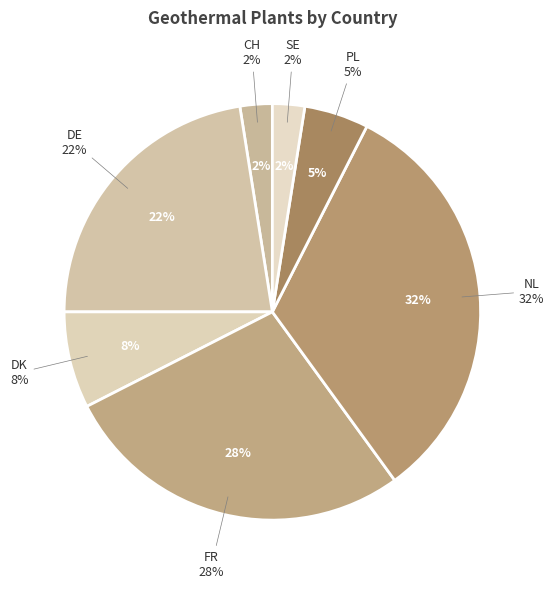

Is it true that FR is 18% of the pie?

False